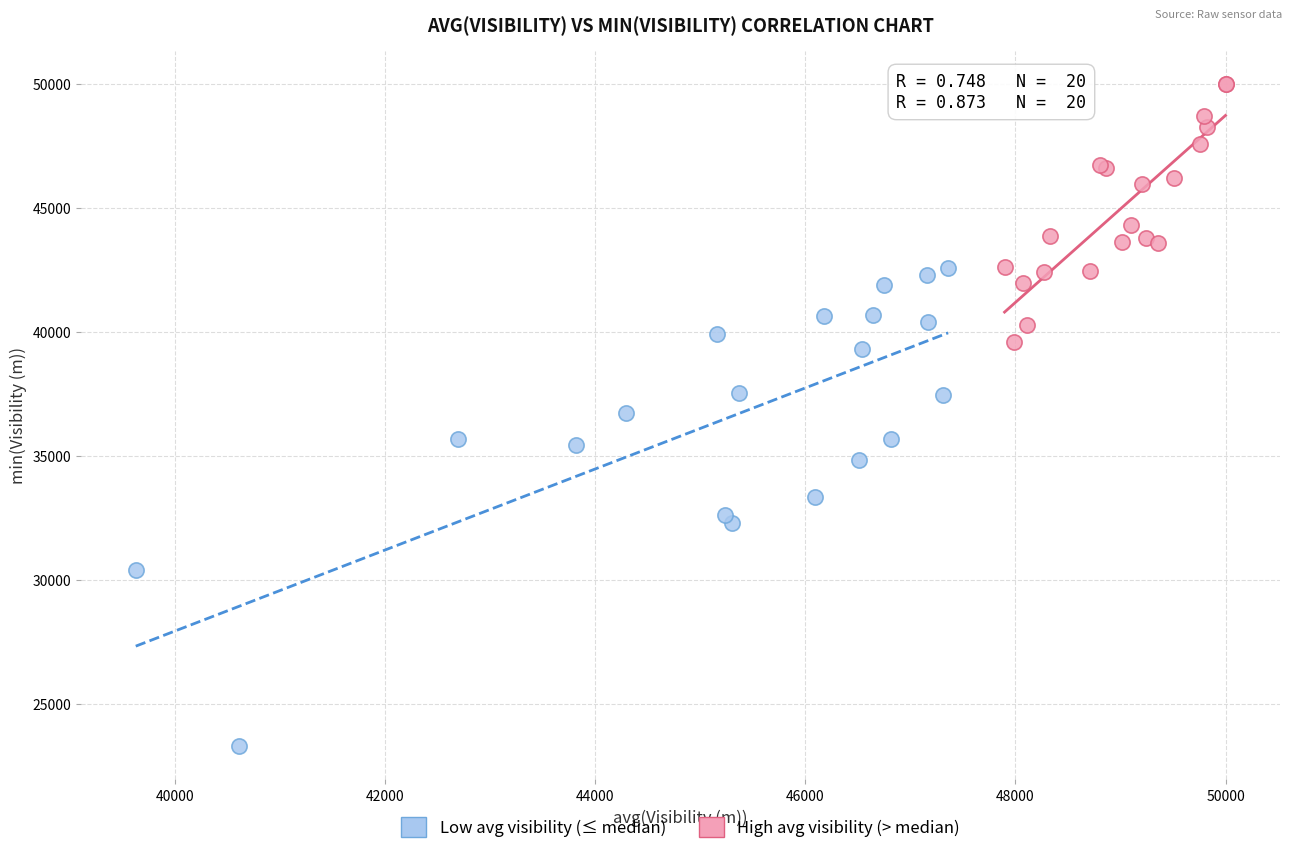

Which series has the widest spread of Y values?

Low avg visibility (≤ median)